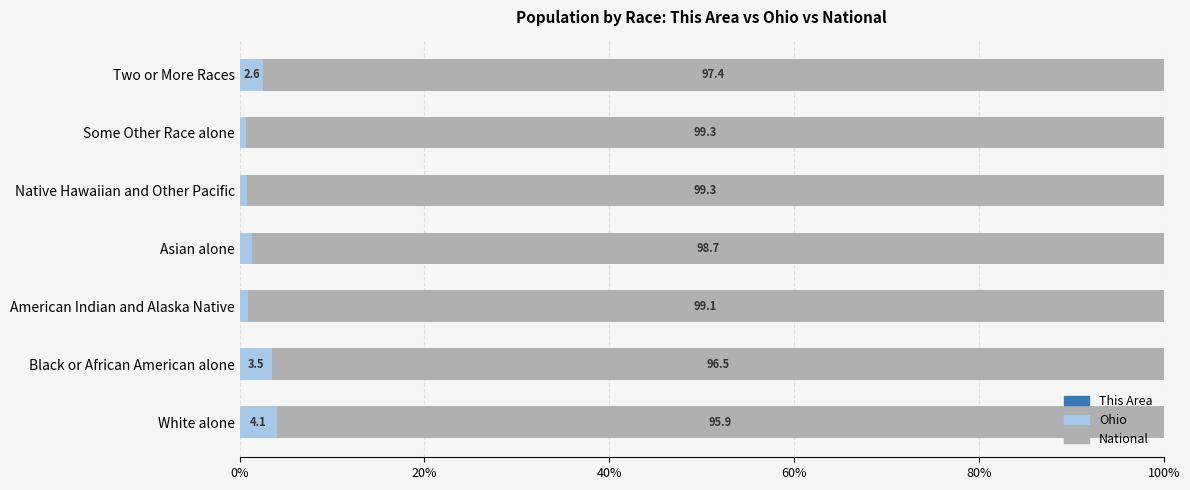

Count the number of data series in this chart.

3